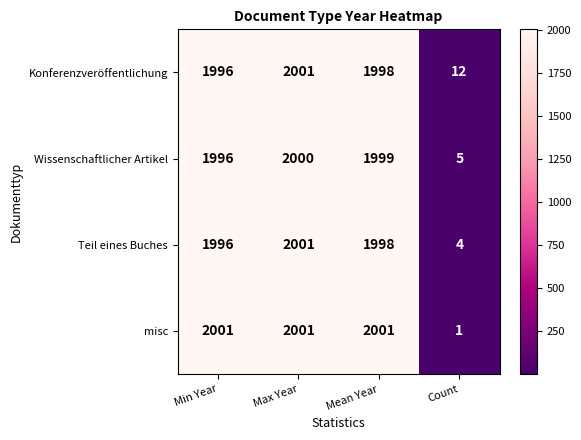

At how many categories does at least one series exceed 1962?

3